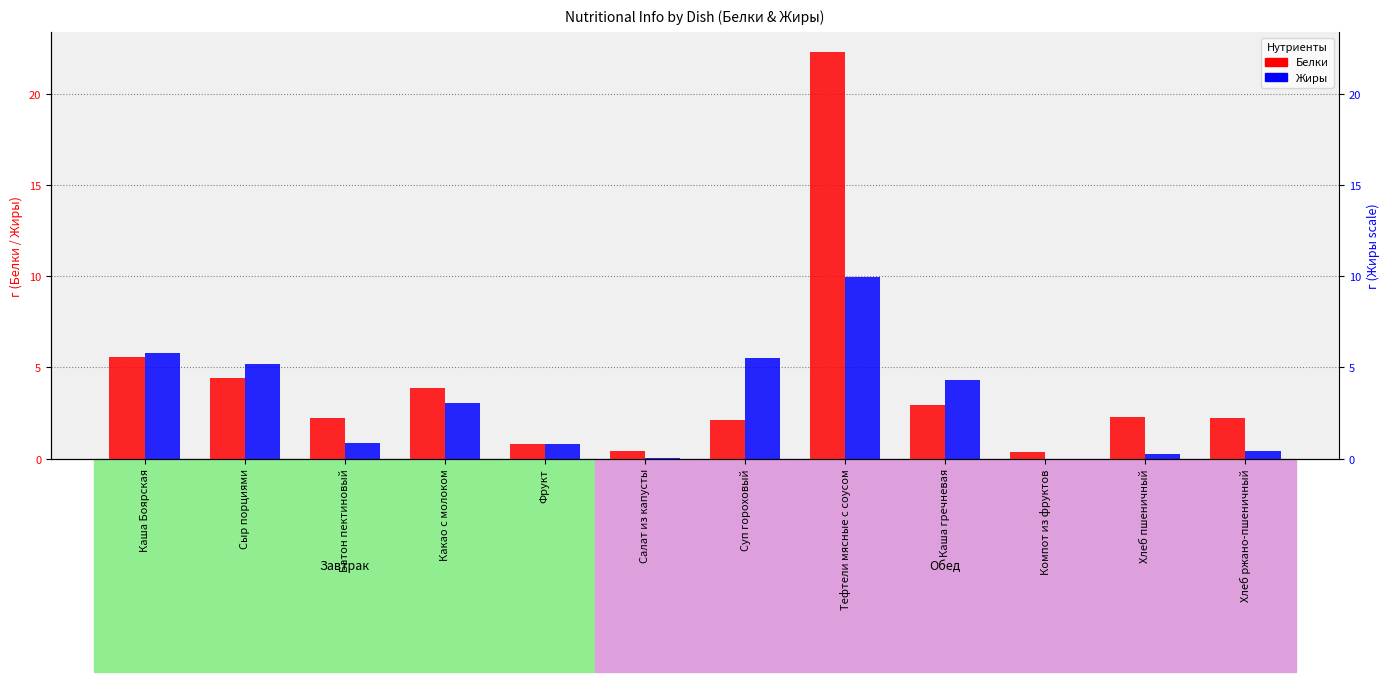

How many groups of bars are there?

12